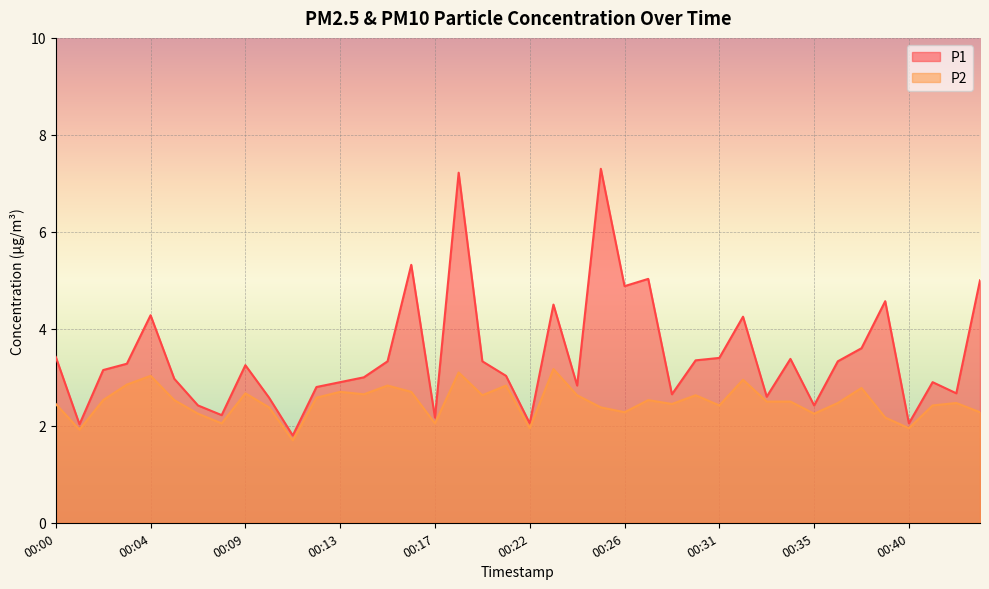

True or false: P1 and P2 cross at least once.

False